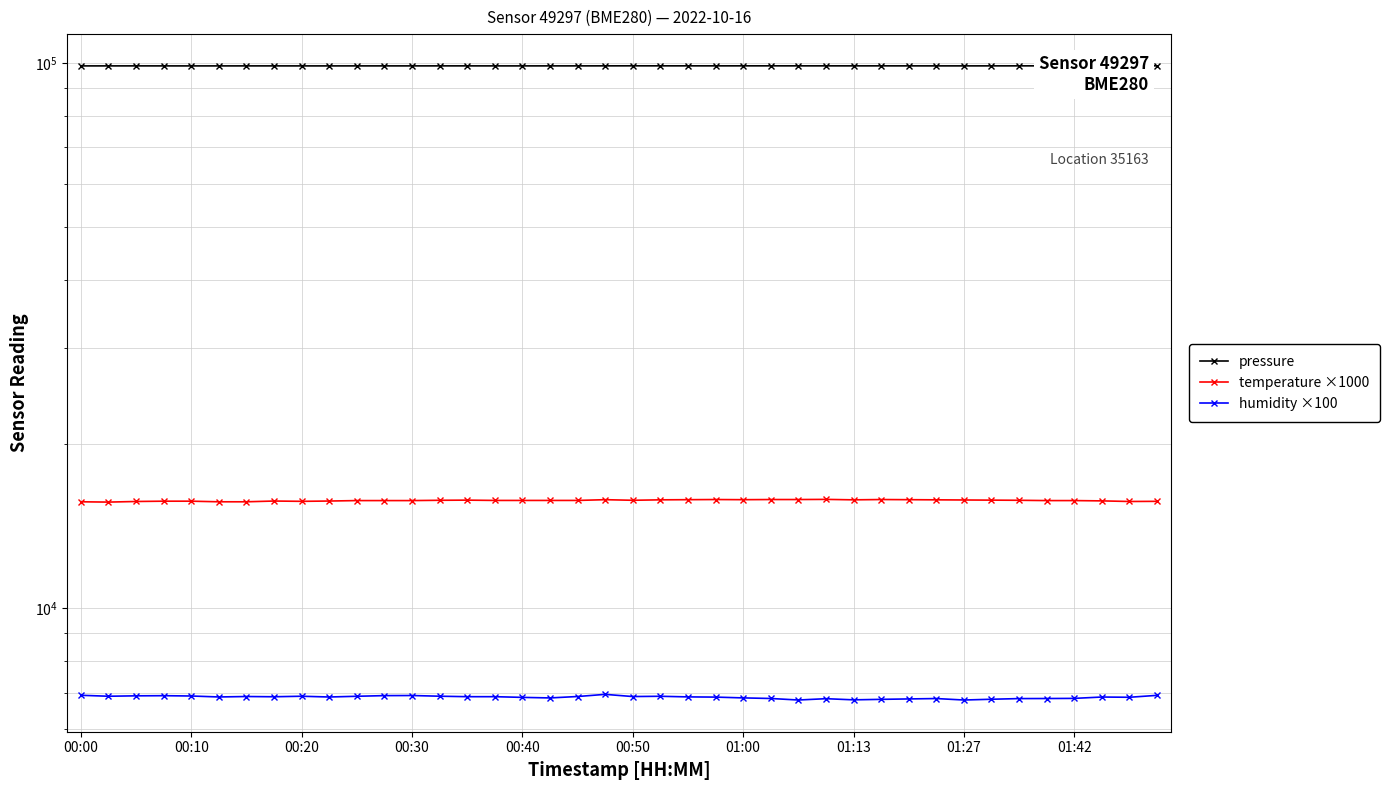

True or false: pressure and humidity ×100 intersect in this chart.

False